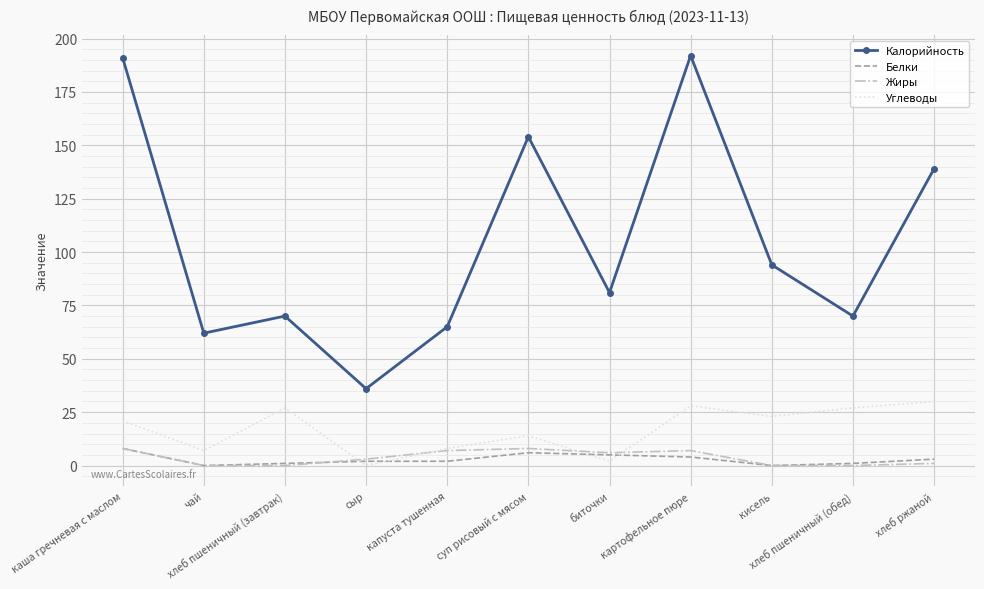

Which category has the highest value in the Углеводы series?

хлеб ржаной